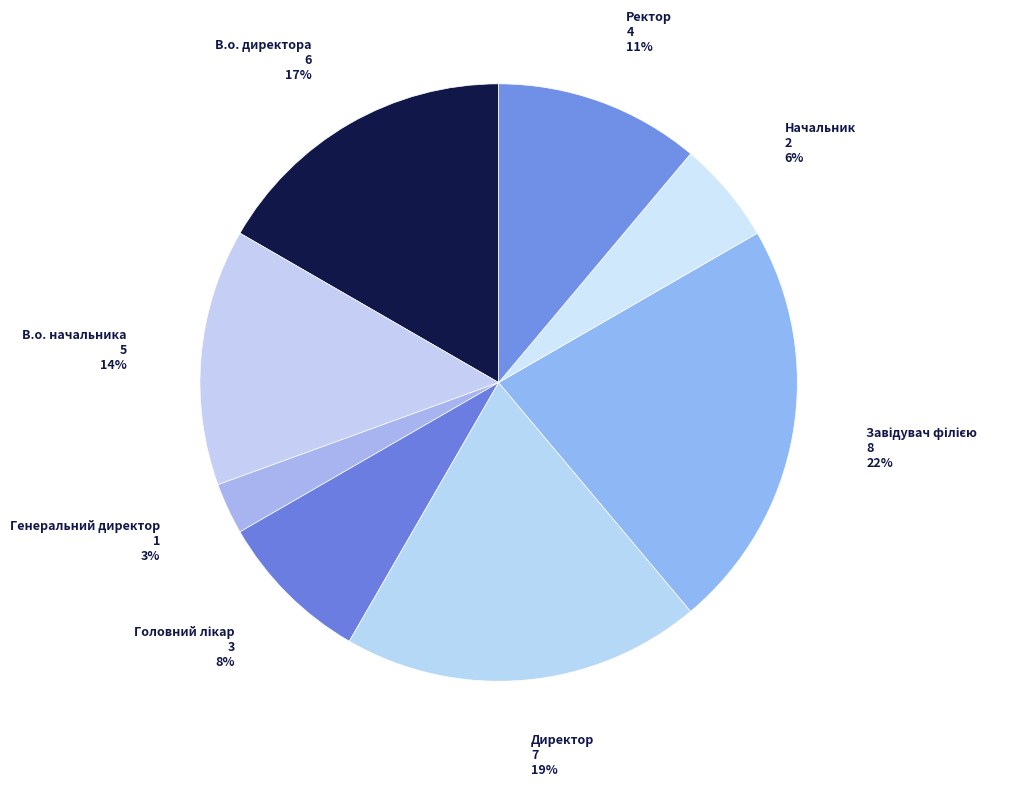

Do Генеральний директор and Ректор together represent more than half of the pie?

No